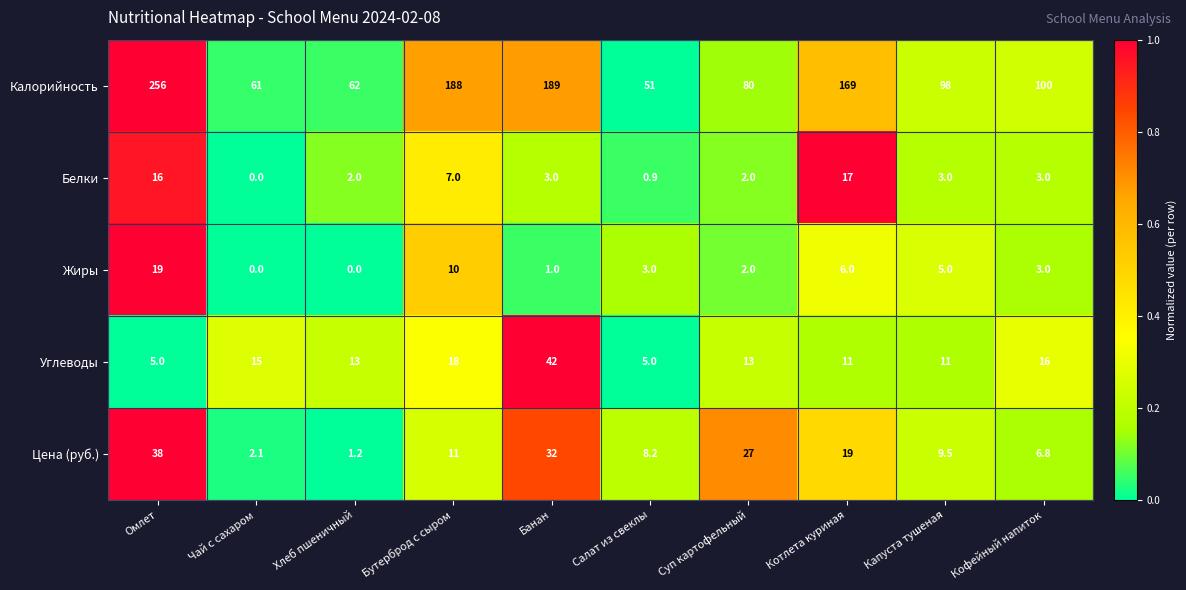

What is the sum of the Жиры values at Салат из свеклы and Омлет?

22.0